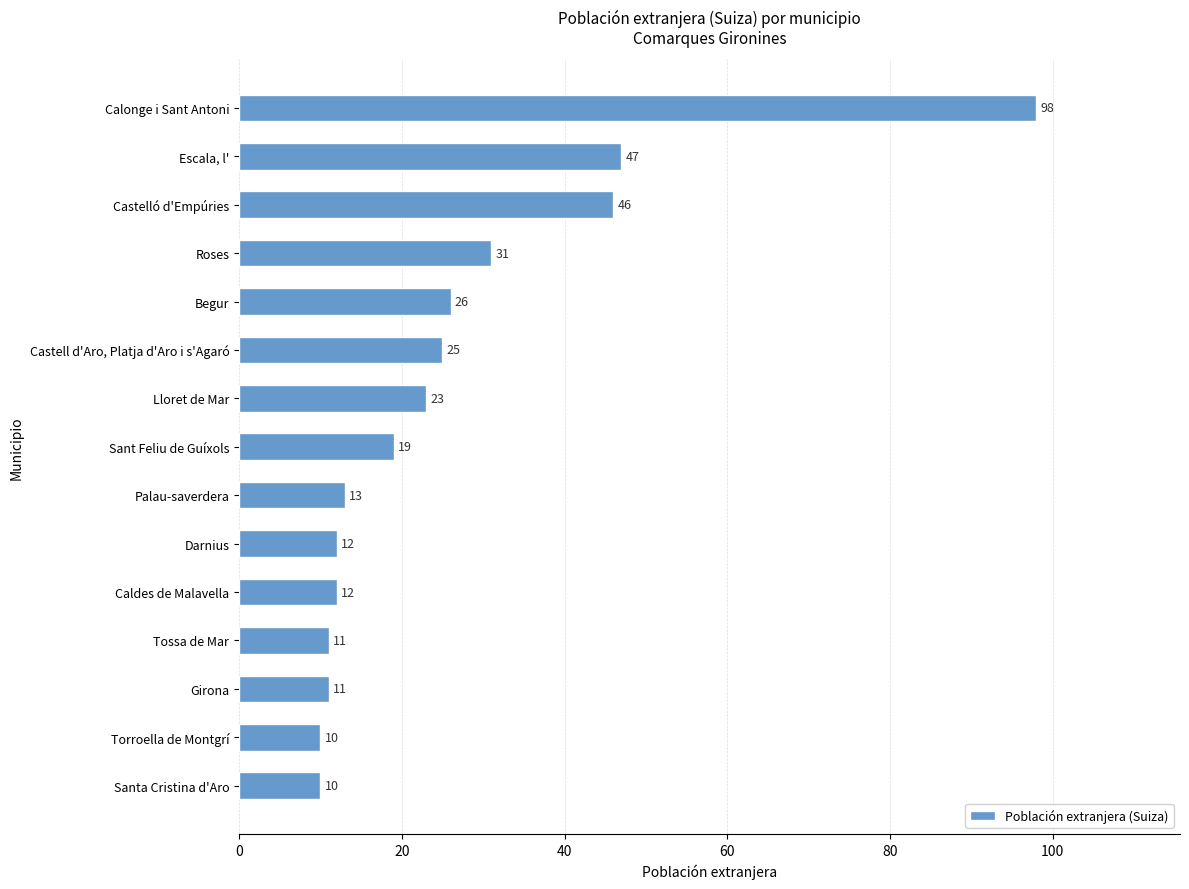

True or false: the data shows 15 at Castell d'Aro, Platja d'Aro i s'Agaró.

False